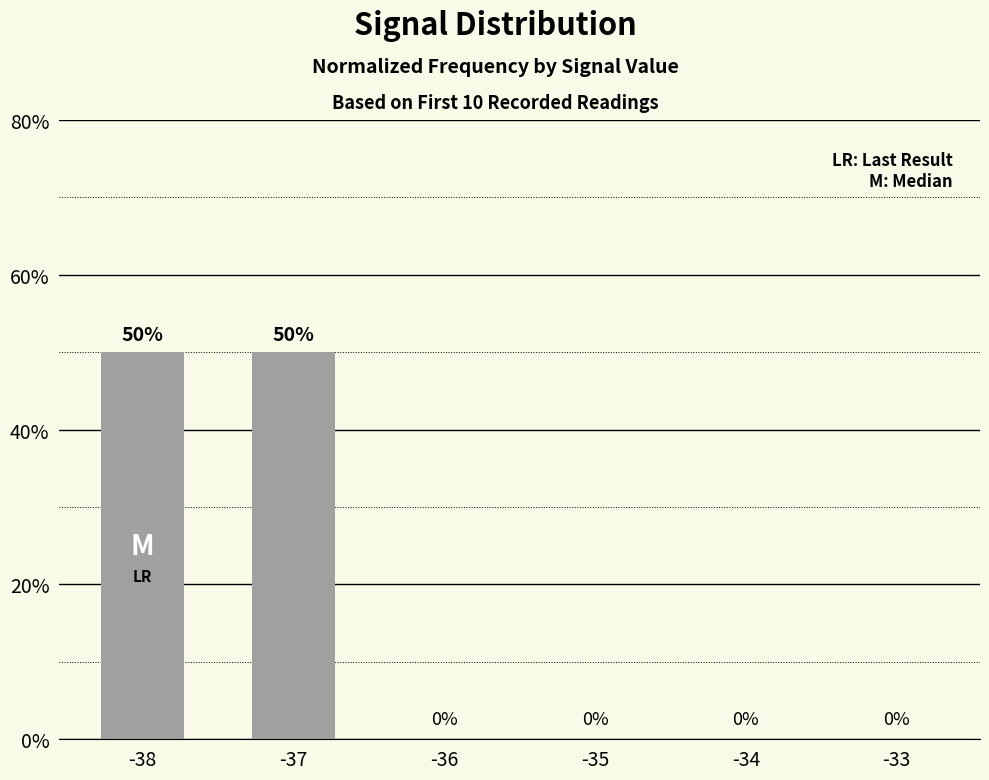

The value at -37 is 50. True or false?

True